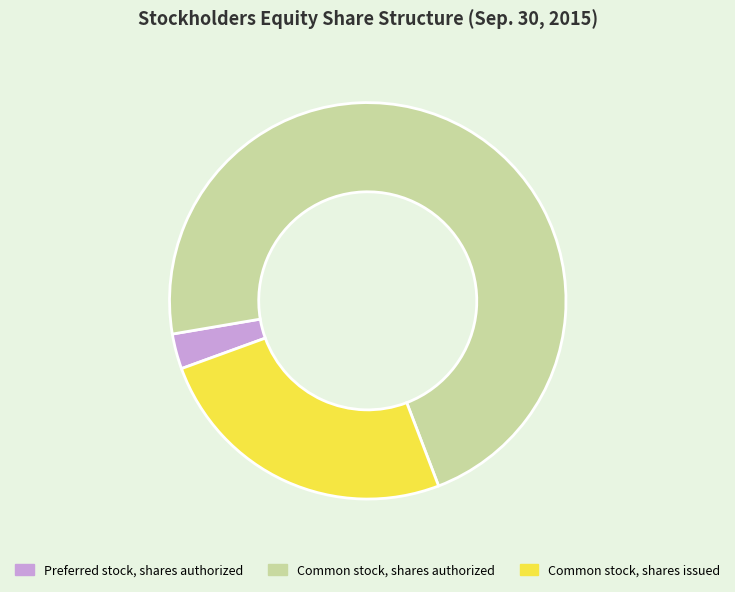

The Common stock, shares issued slice represents 25% of the pie. True or false?

True